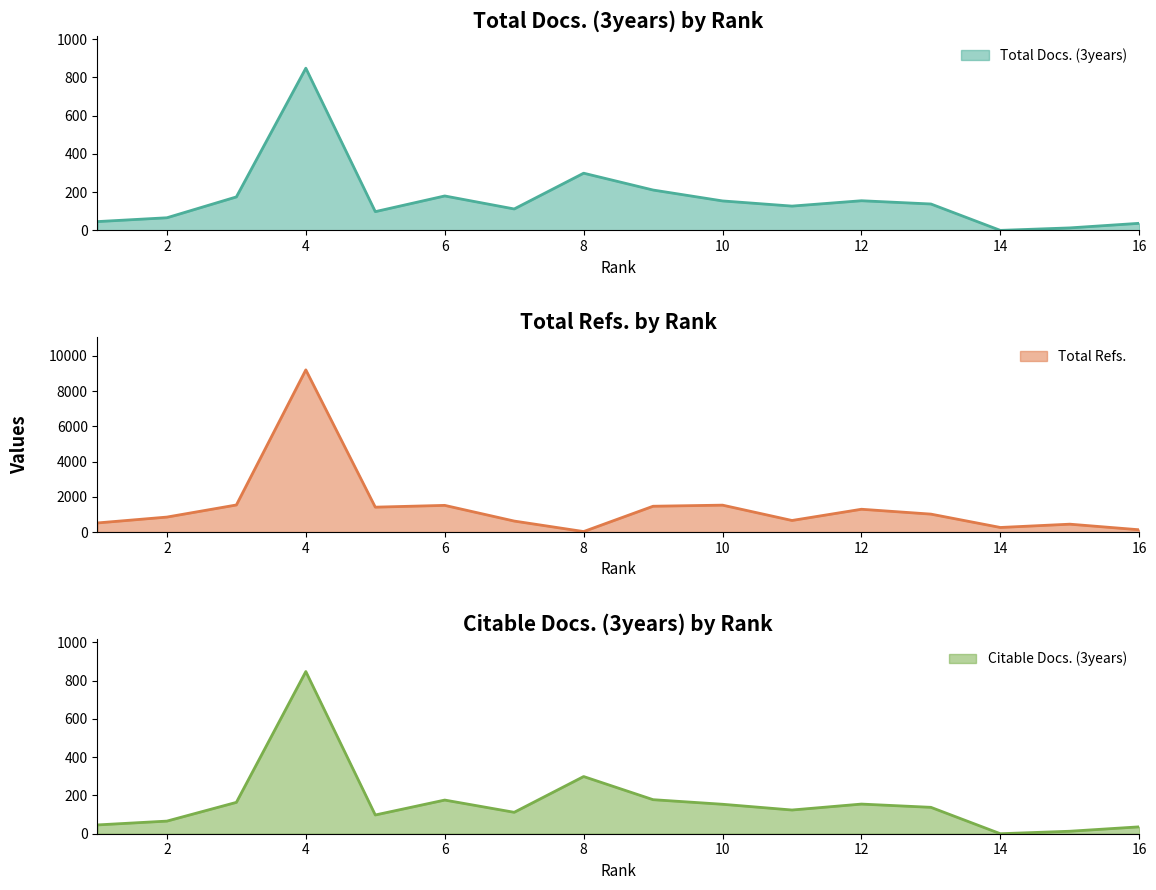

List the labels in order of Total Refs. value, largest first.

4, 3, 10, 6, 9, 5, 12, 13, 2, 11, 7, 1, 15, 14, 16, 8